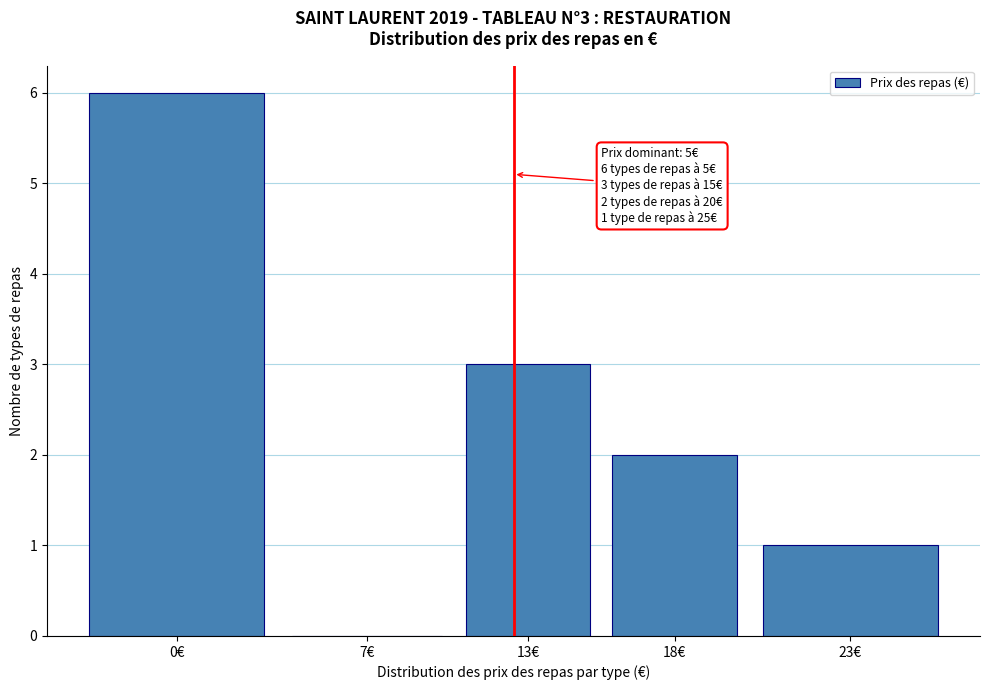

Reading left to right, list all the values displayed in this chart.

0€=6	7€=0	13€=3	18€=2	23€=1